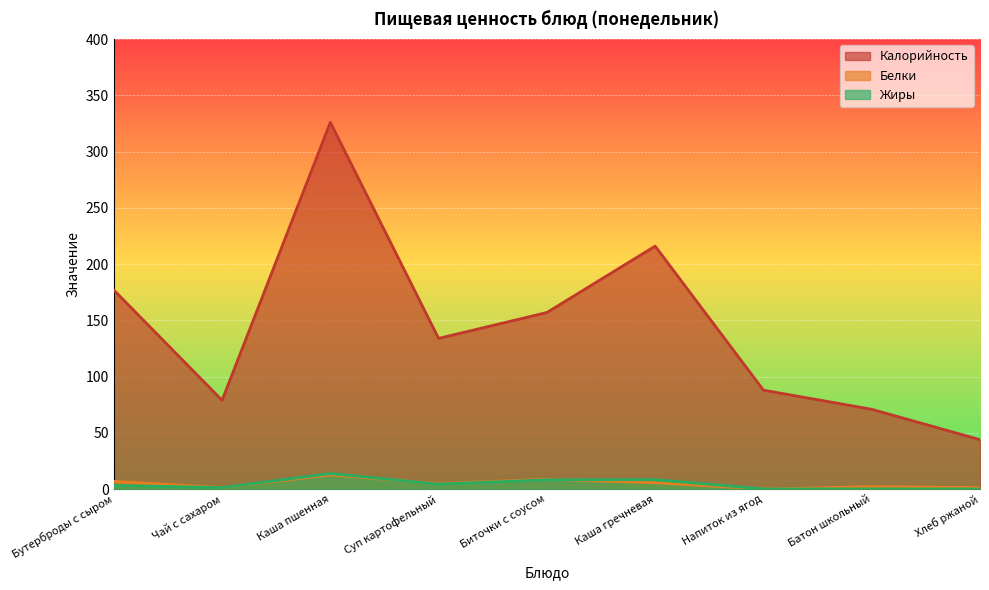

How many distinct data groups are displayed?

3